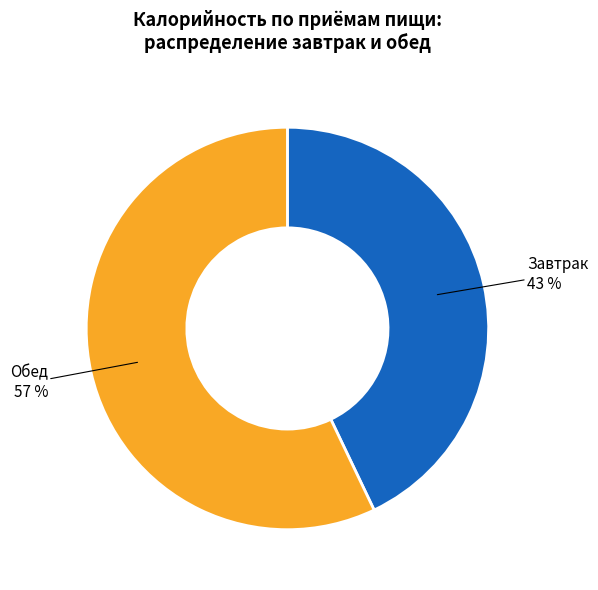

Is there a majority slice in this chart?

Yes